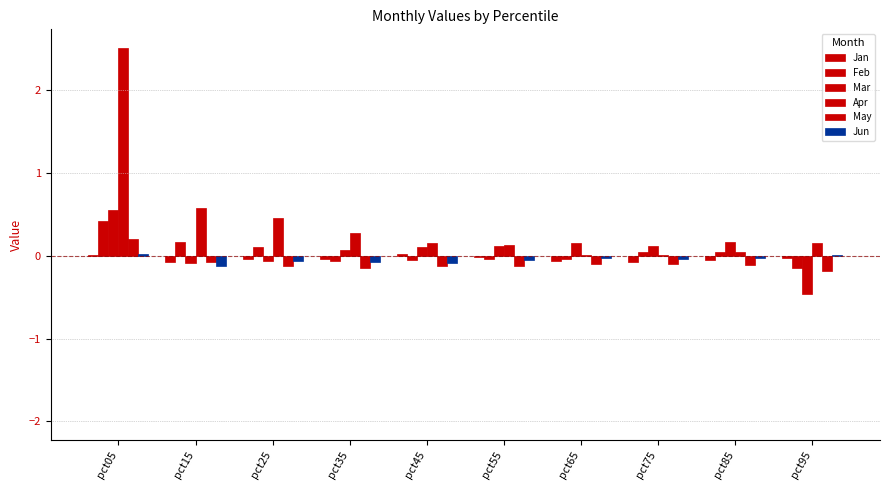

Is it true that May equals 0.2 at pct05?

True